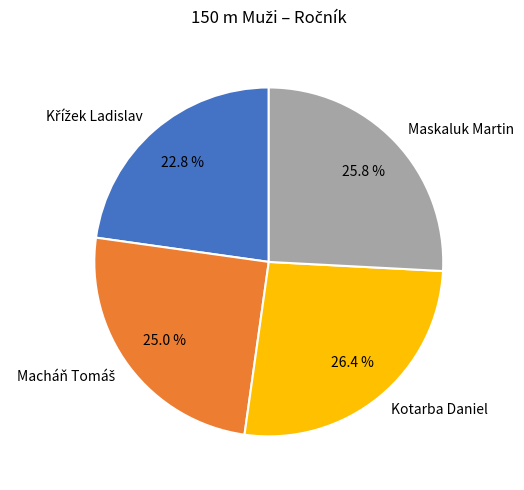

To the nearest percent, what portion does Kotarba Daniel represent?

26%